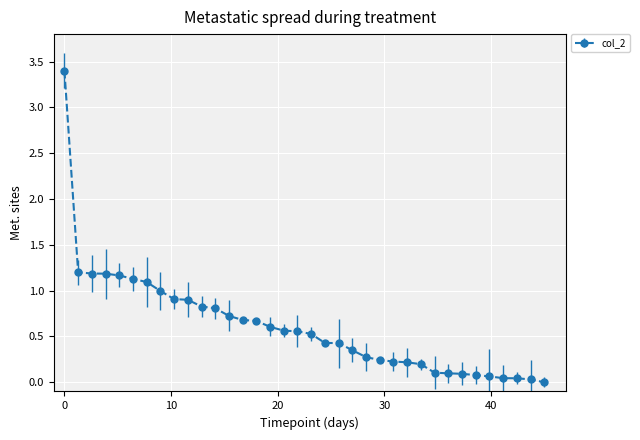

What is the sum of all values?

22.1